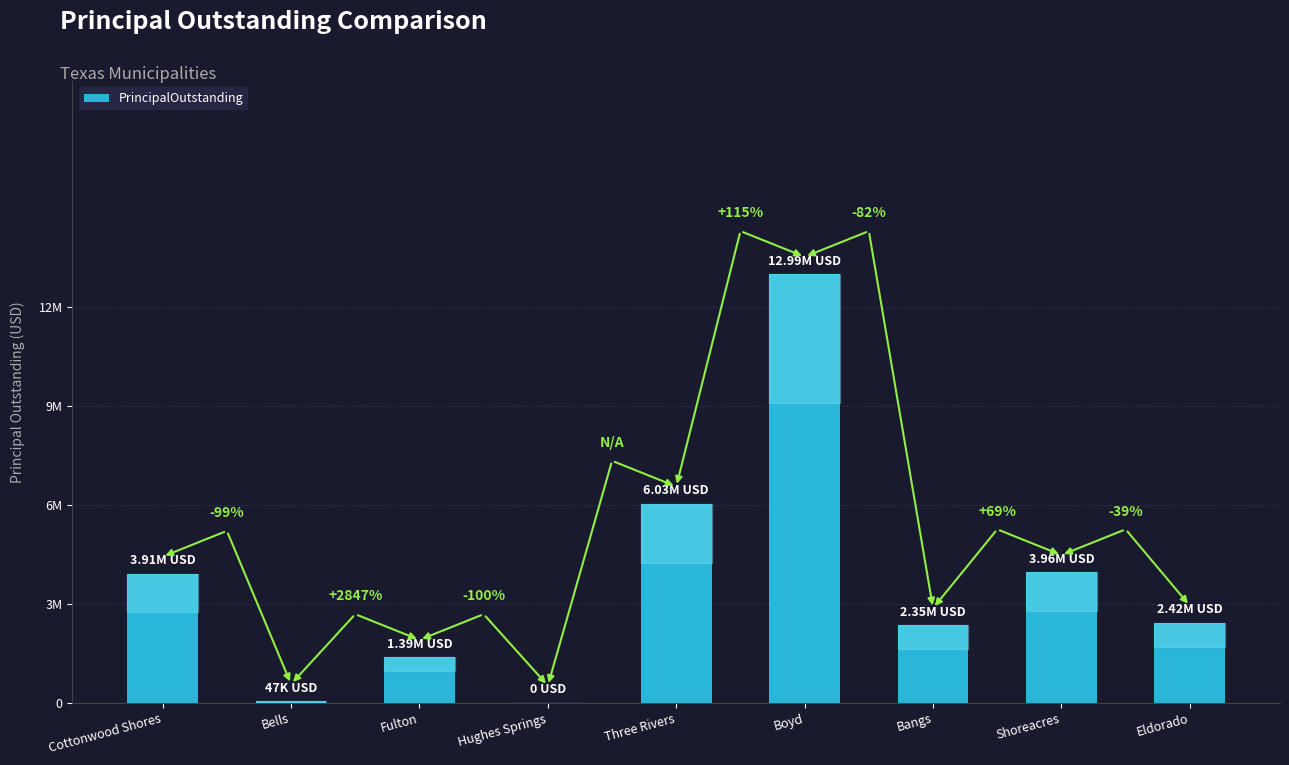

Rank the categories by value from highest to lowest.

Boyd, Three Rivers, Shoreacres, Cottonwood Shores, Eldorado, Bangs, Fulton, Bells, Hughes Springs